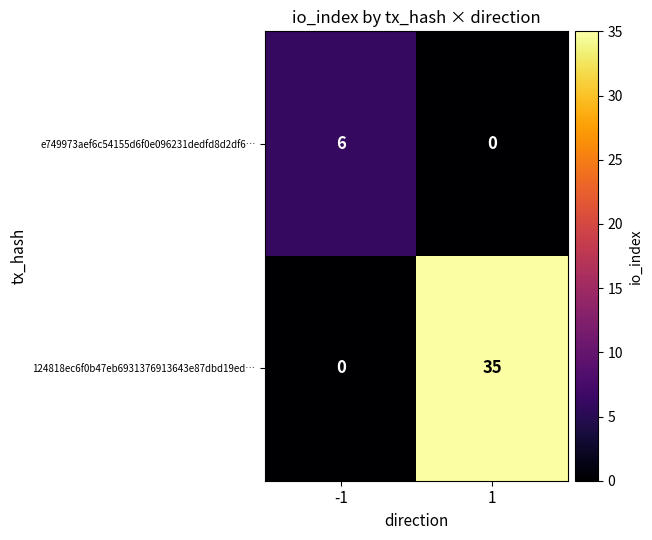

Rank the series by their maximum value, from highest to lowest.

124818ec6f0b47eb6931376913643e87dbd19ed…, e749973aef6c54155d6f0e096231dedfd8d2df6…